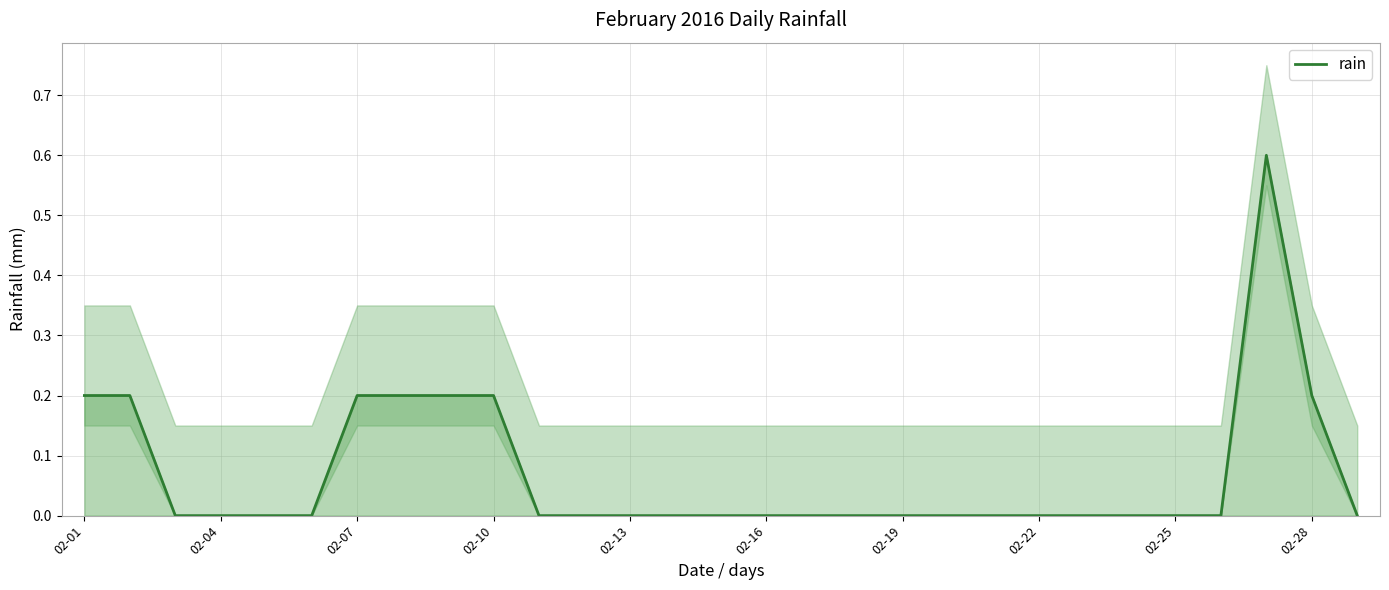

What is the maximum value for rain?

0.6